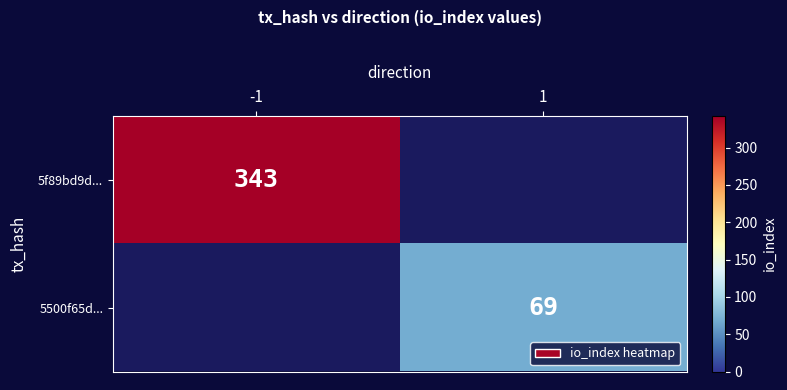

True or false: 5500f65d... has a value of 113 at 1.

False